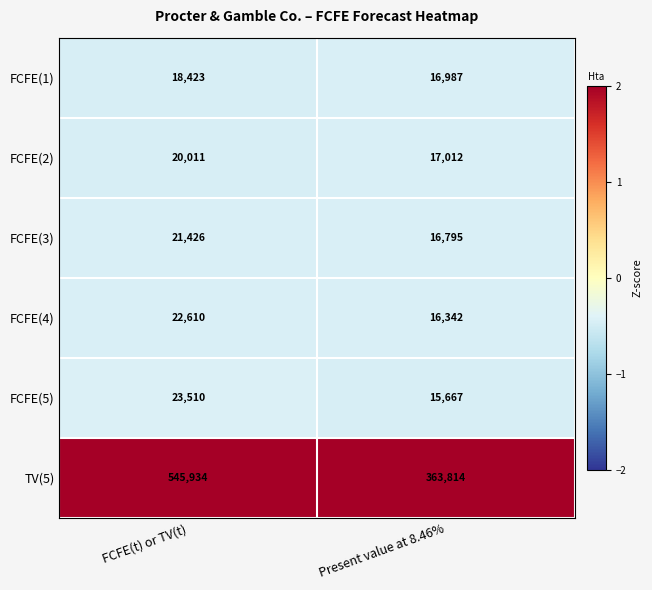

Reading left to right, extract all data points from this chart.

FCFE(1): FCFE(t) or TV(t)=18423	Present value at 8.46%=16987
FCFE(2): FCFE(t) or TV(t)=20011	Present value at 8.46%=17012
FCFE(3): FCFE(t) or TV(t)=21426	Present value at 8.46%=16795
FCFE(4): FCFE(t) or TV(t)=22610	Present value at 8.46%=16342
FCFE(5): FCFE(t) or TV(t)=23510	Present value at 8.46%=15667
TV(5): FCFE(t) or TV(t)=545934	Present value at 8.46%=363814